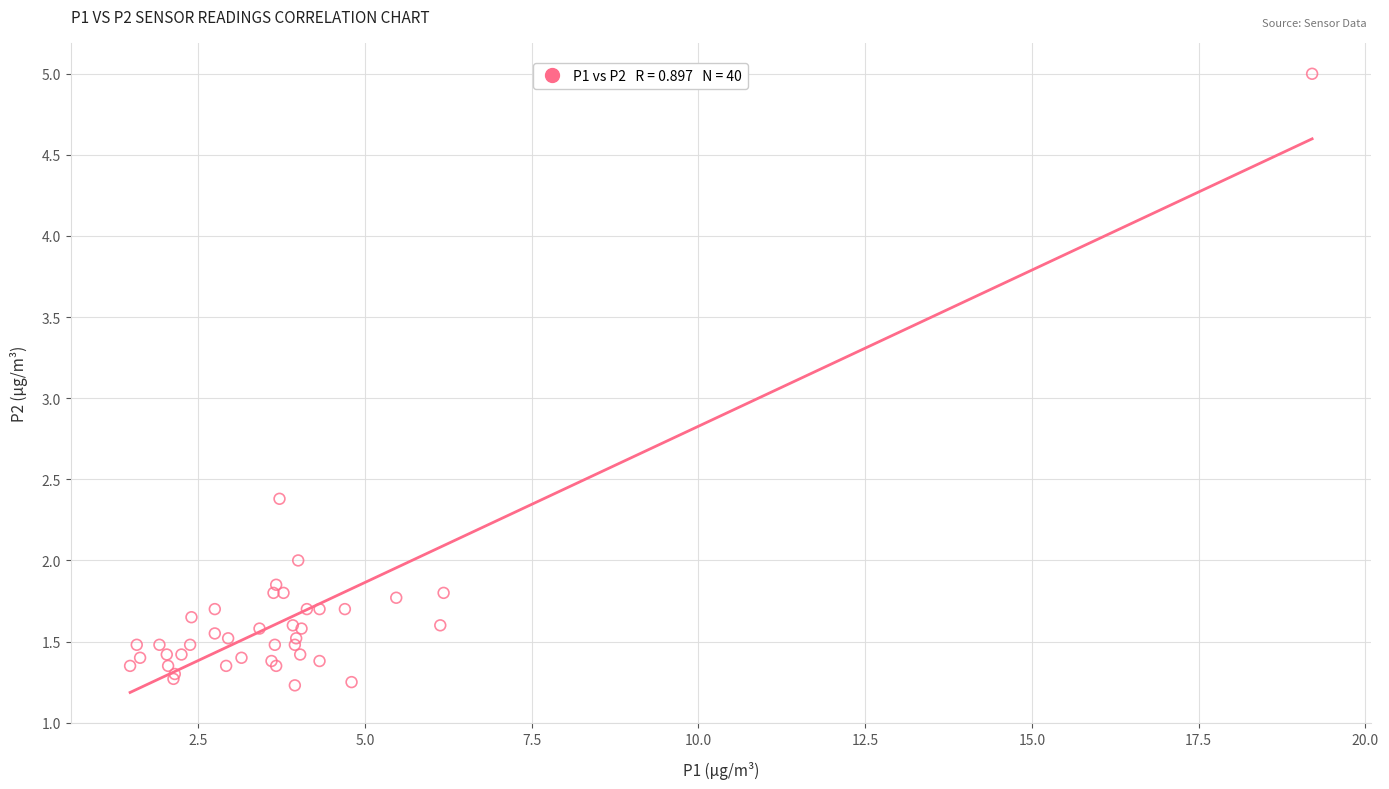

What Y value in the scatter plot is closest to 3?

2.4